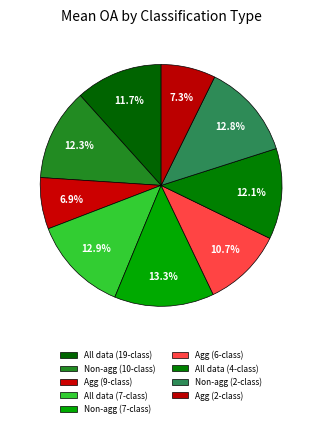

Count the number of slices in the pie.

9